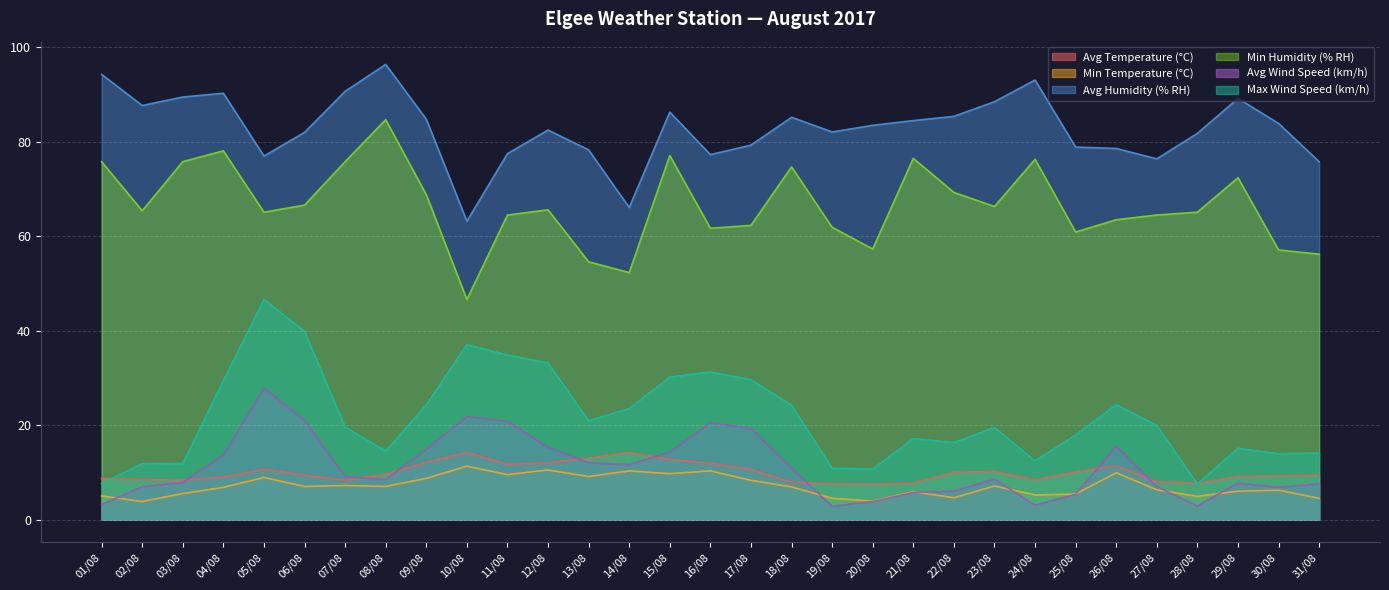

At which category does the chart reach its minimum across all series?

19/08